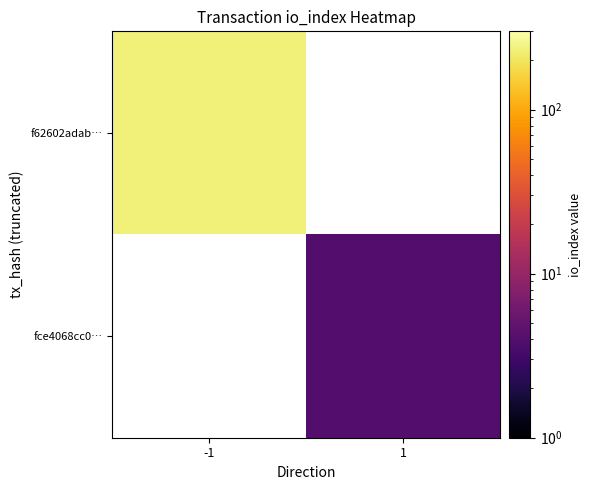

At -1, list the series in order from largest to smallest.

f62602adab…, fce4068cc0…